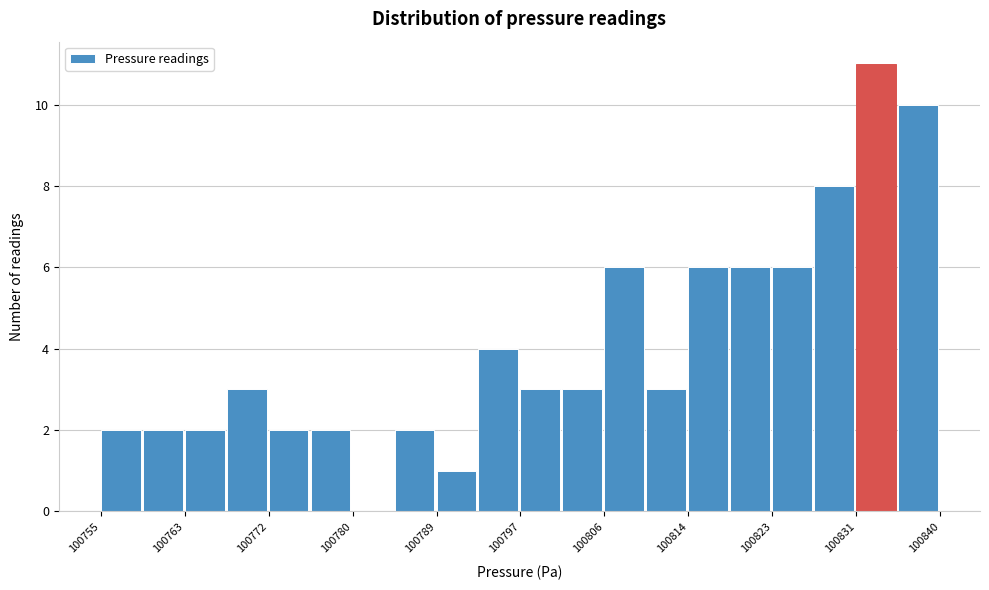

Reading left to right, transcribe this chart: for each bar, give the range it covers on the x-axis and its height. Neither the bar edges nor the heights are printed on the chart, so give them approximately, as read against the axes.

100755 to 100759: 2
100759 to 100764: 2
100764 to 100768: 2
100768 to 100772: 3
100772 to 100776: 2
100776 to 100781: 2
100781 to 100785: 0
100785 to 100789: 2
100789 to 100793: 1
100793 to 100798: 4
100798 to 100802: 3
100802 to 100806: 3
100806 to 100810: 6
100810 to 100815: 3
100815 to 100819: 6
100819 to 100823: 6
100823 to 100827: 6
100827 to 100832: 8
100832 to 100836: 11
100836 to 100840: 10